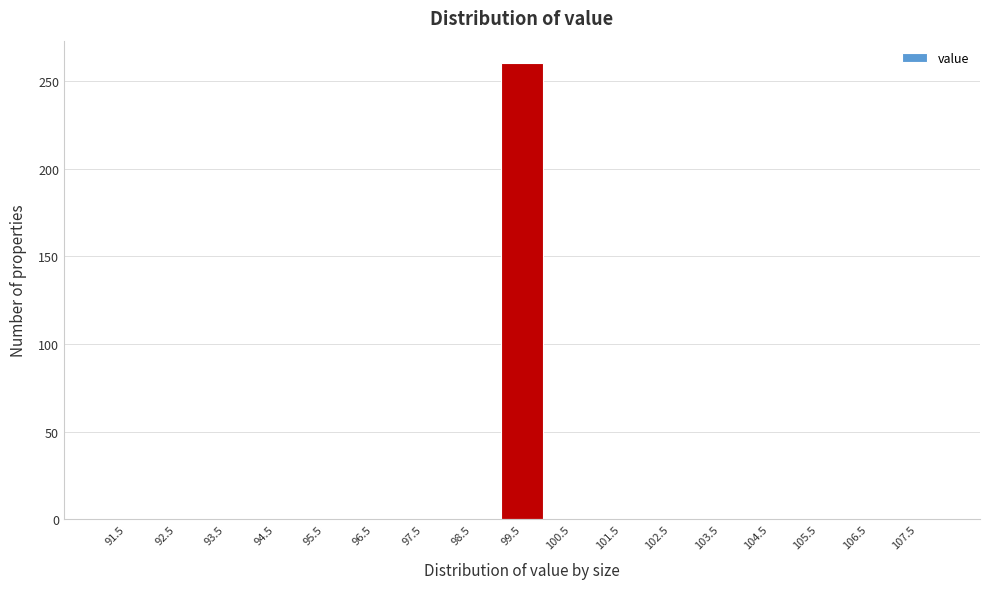

Reading right to left, extract all data points from this chart.

107.5=0	106.5=0	105.5=0	104.5=0	103.5=0	102.5=0	101.5=0	100.5=0	99.5=260	98.5=0	97.5=0	96.5=0	95.5=0	94.5=0	93.5=0	92.5=0	91.5=0